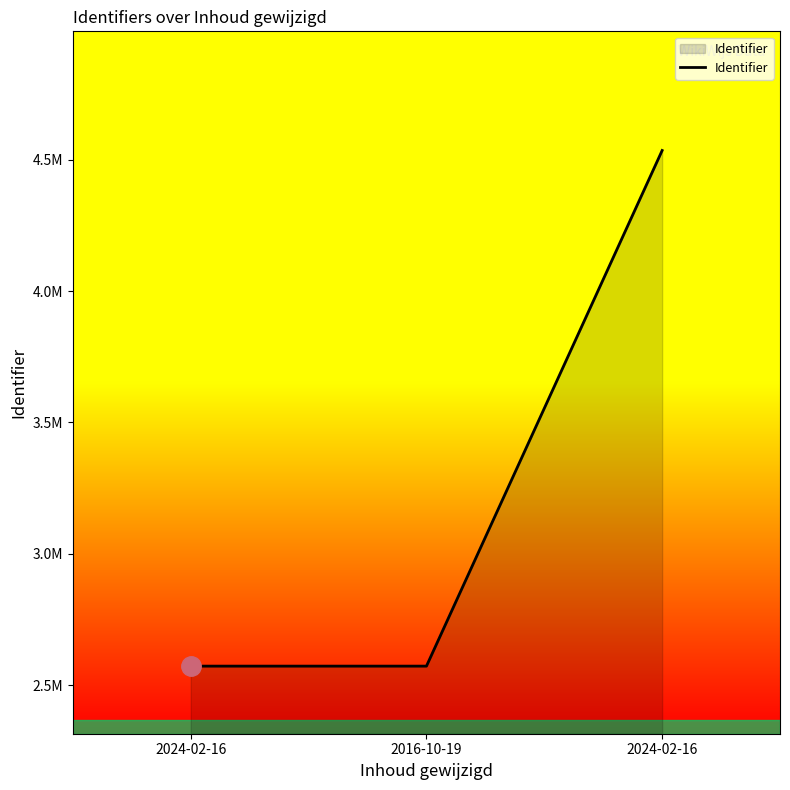

Does the chart display data point markers on the line(s)?

No